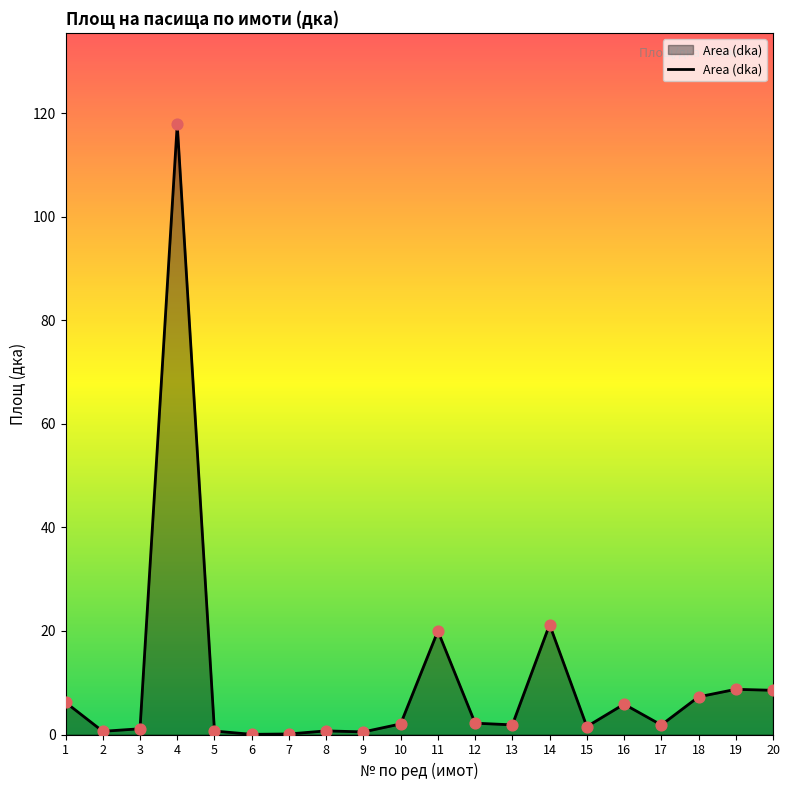

Which has a higher value, 8 or 17?

17